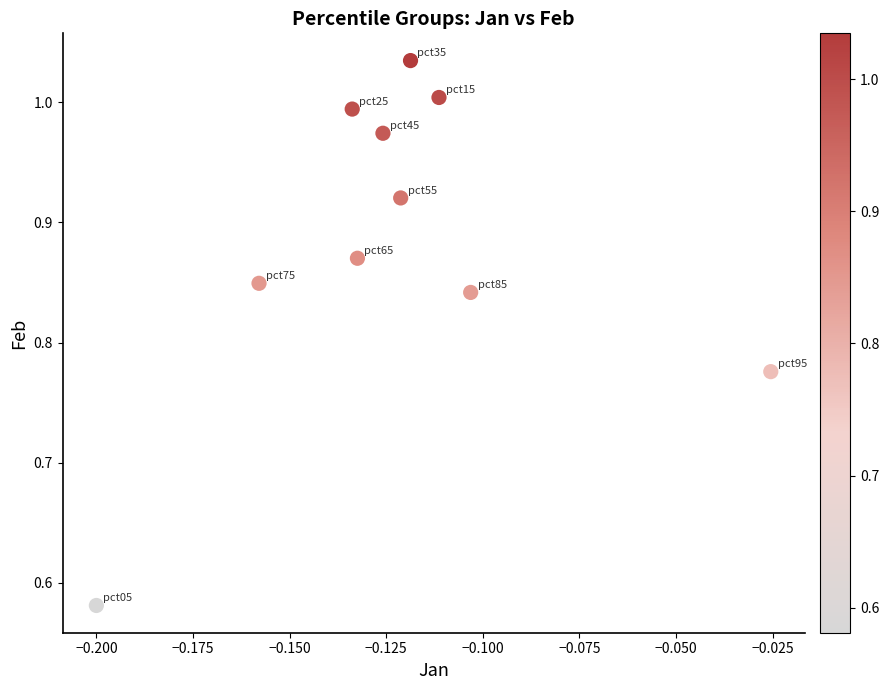

What is the range of Y values (max minus min)?

0.5